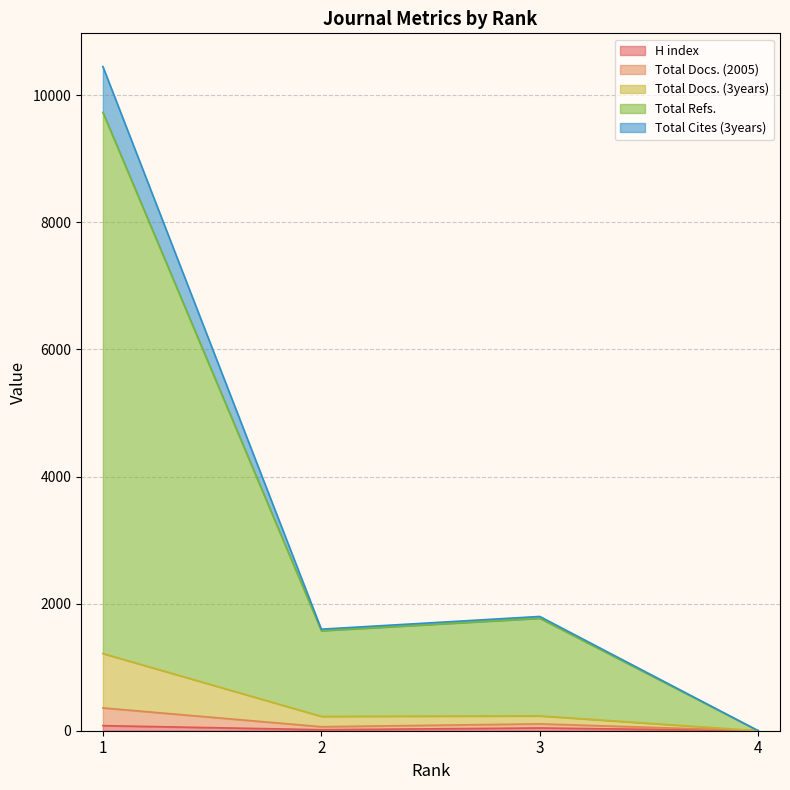

True or false: Total Docs. (2005) and H index intersect in this chart.

False